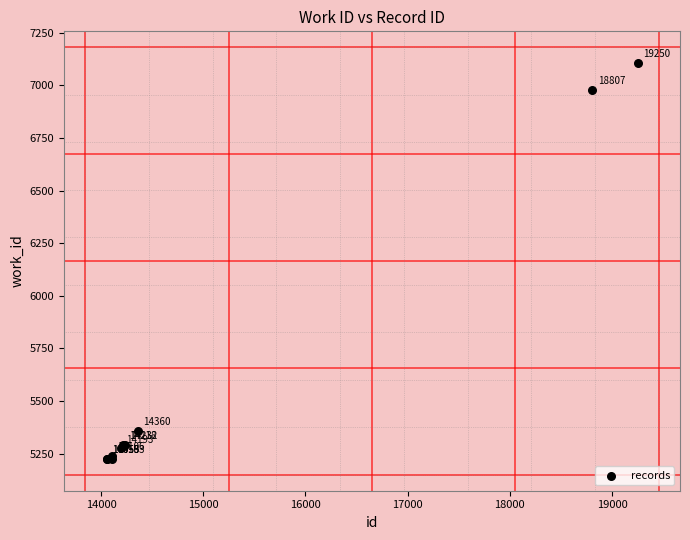

What Y value in the scatter plot is closest to 6165?

5359